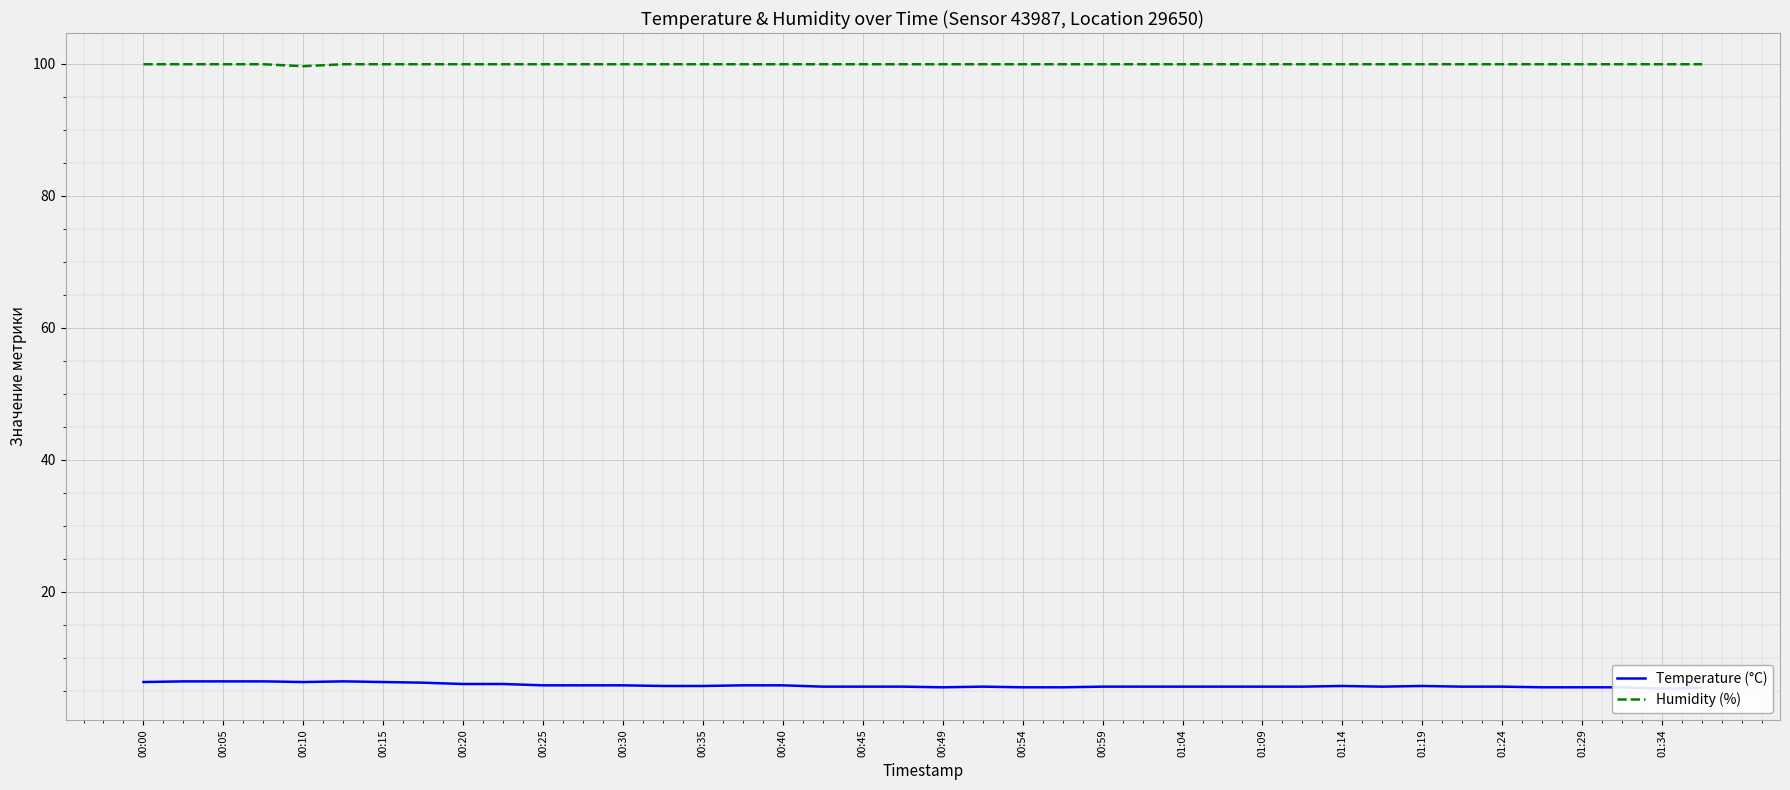

What is the sum of all Temperature (°C) values?

231.0